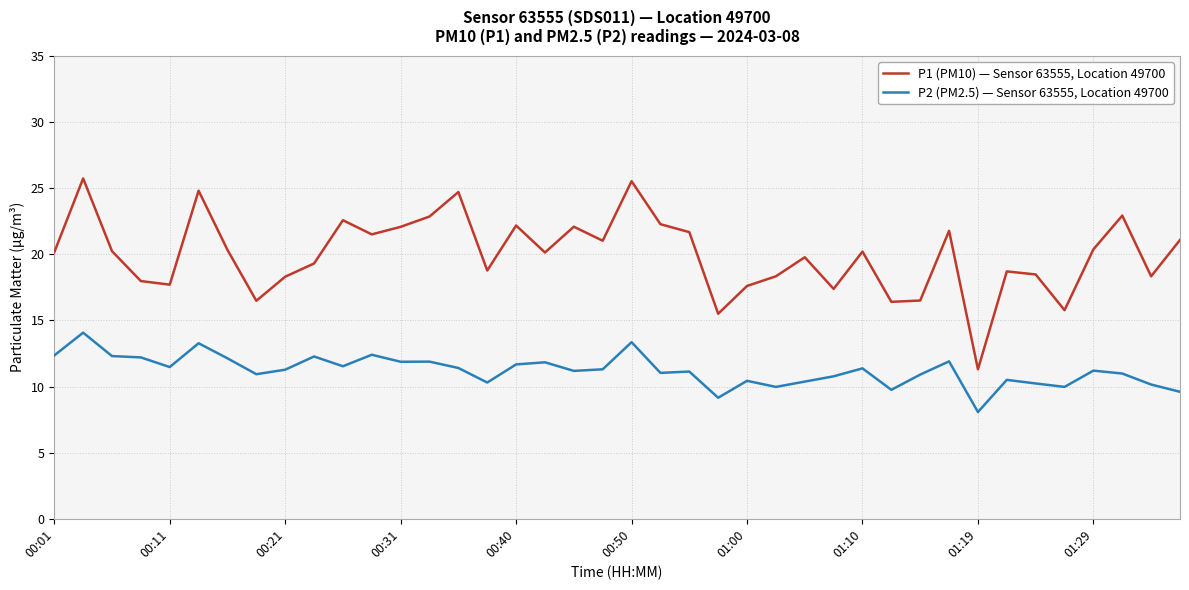

Rank the series by their average value, from highest to lowest.

P1 (PM10) — Sensor 63555, Location 49700, P2 (PM2.5) — Sensor 63555, Location 49700